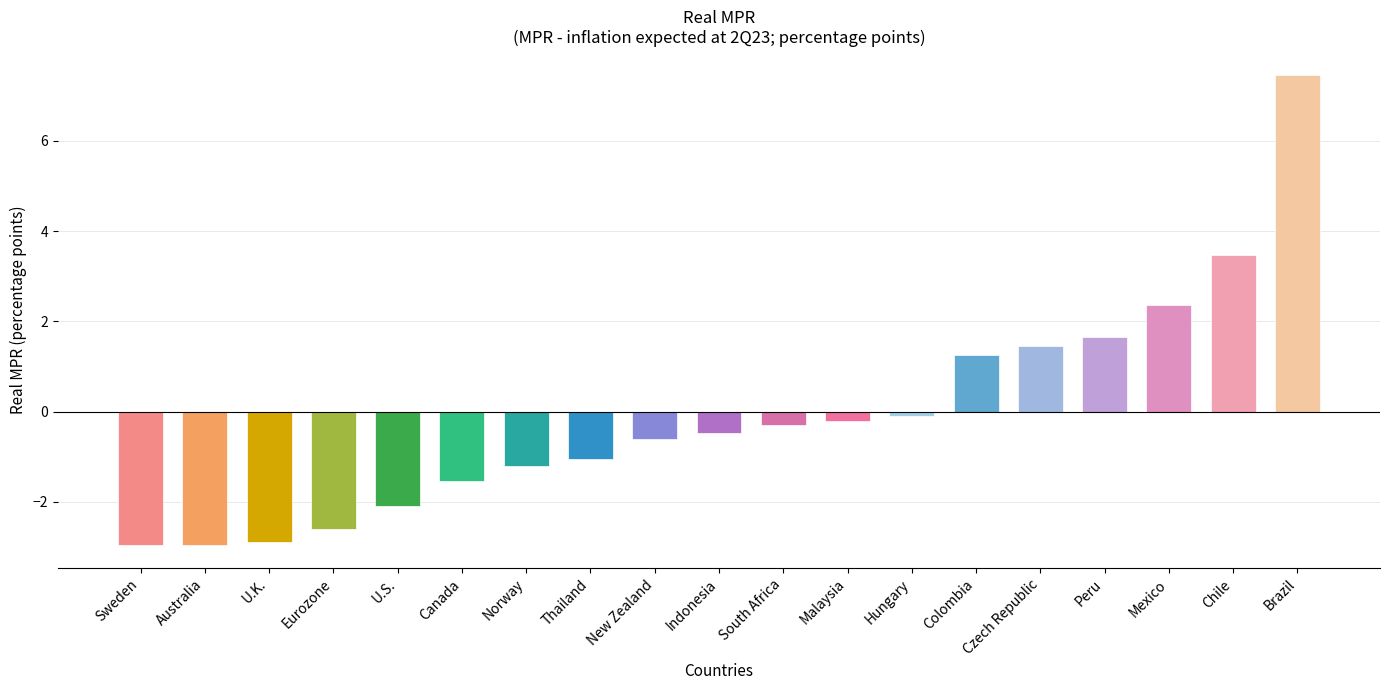

Is it true that the value at Canada is -0.8?

False